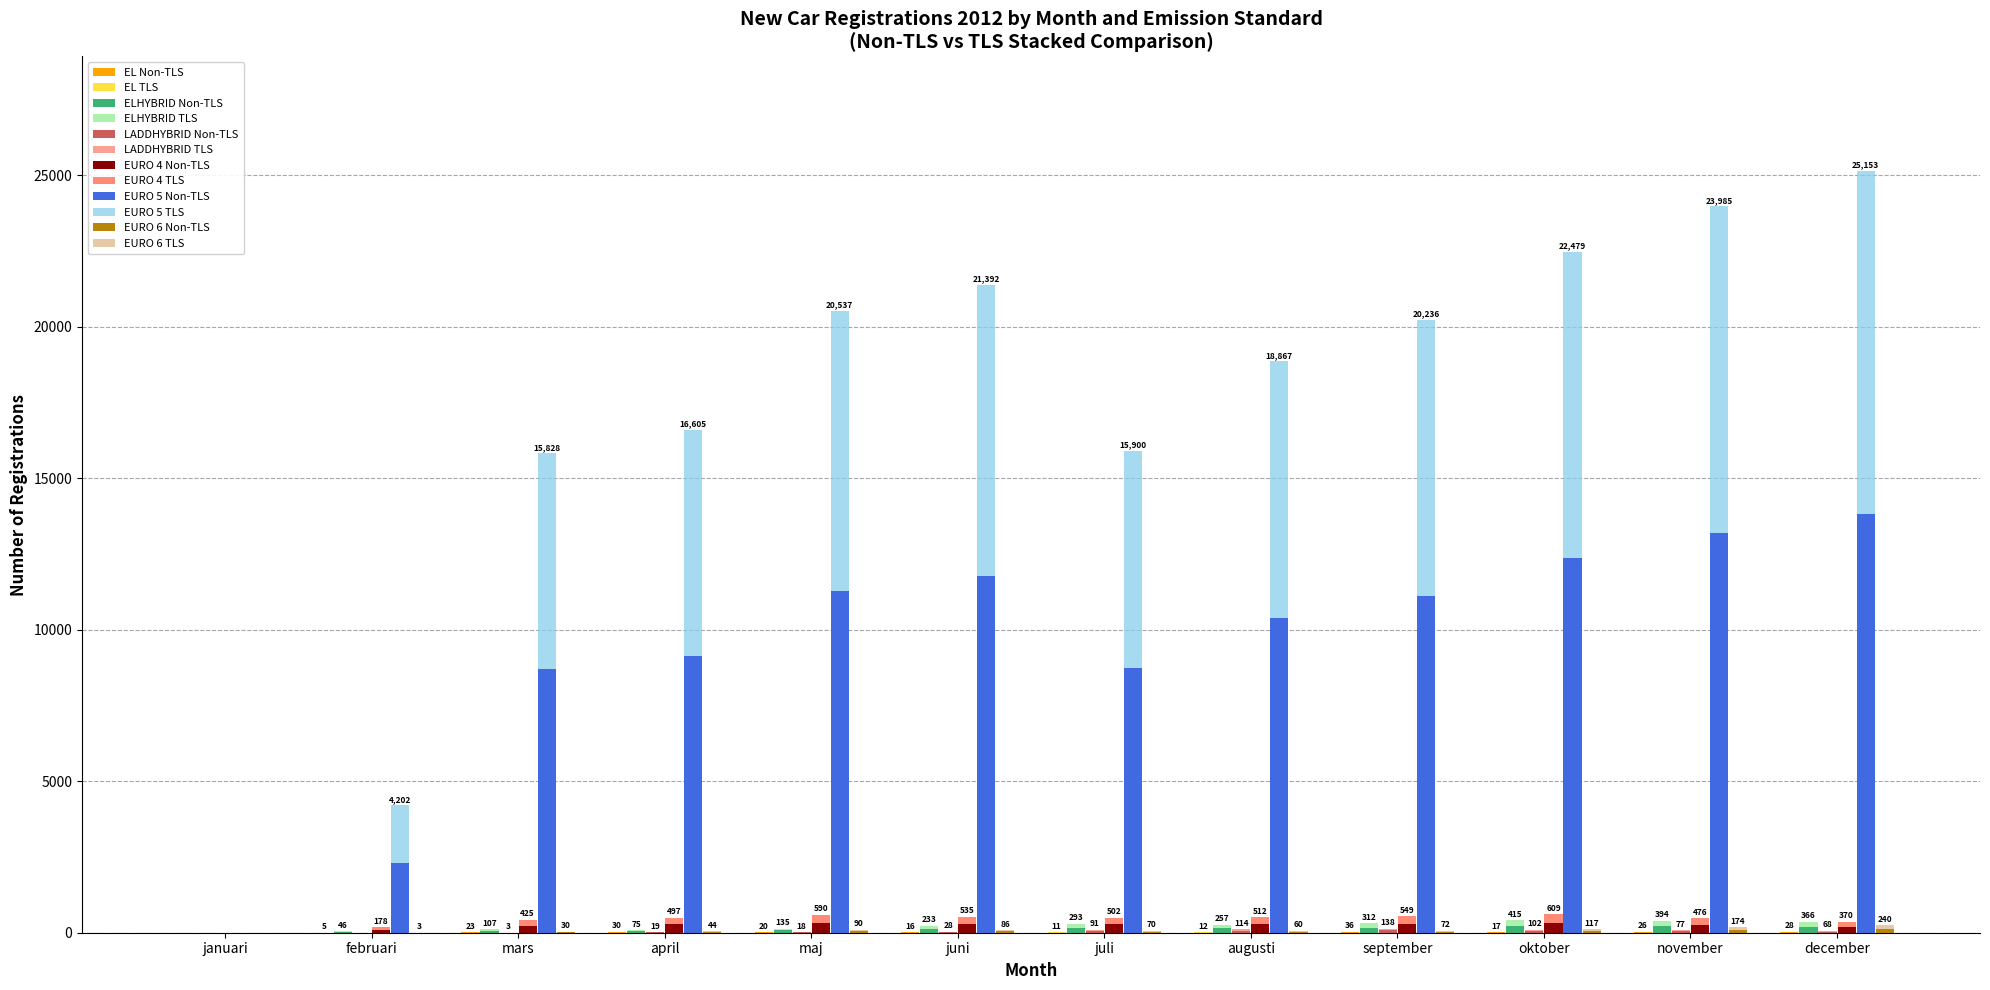

At how many categories does at least one series exceed 4601?

10